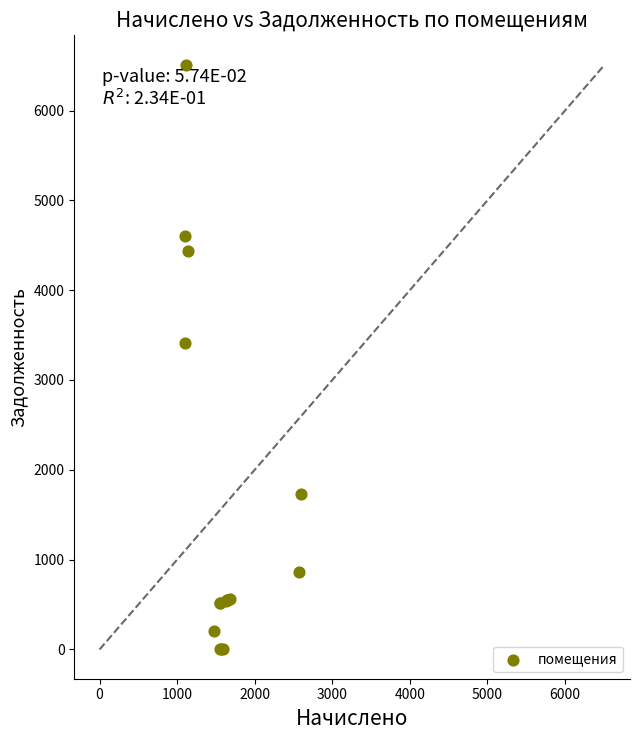

What Y value in the scatter plot is closest to 3255?

3410.7